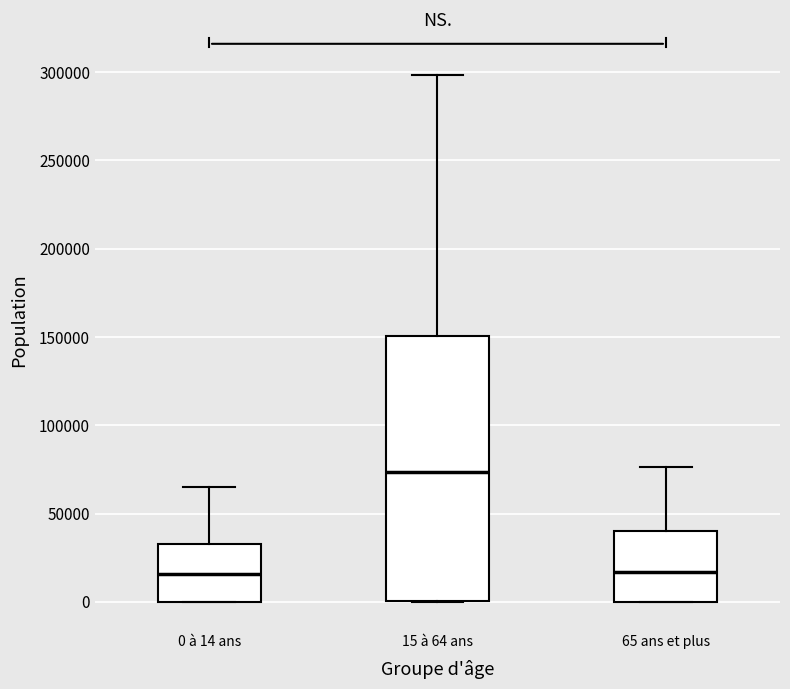

Which box's median line is the highest?

15 à 64 ans